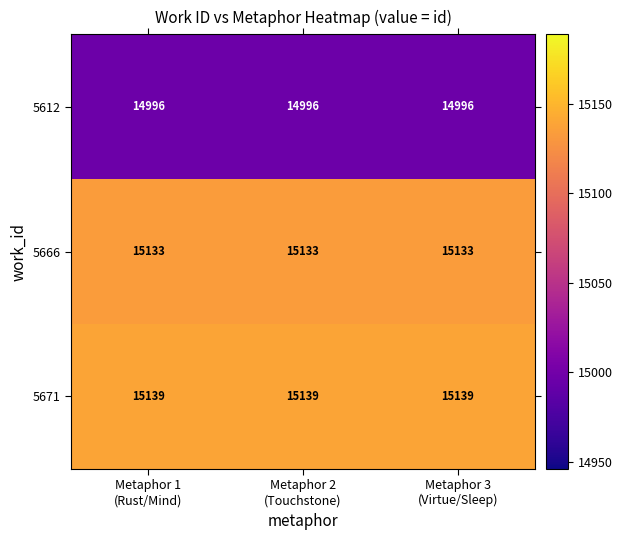

What is the difference between the highest and lowest values at Metaphor 3
(Virtue/Sleep)?

143